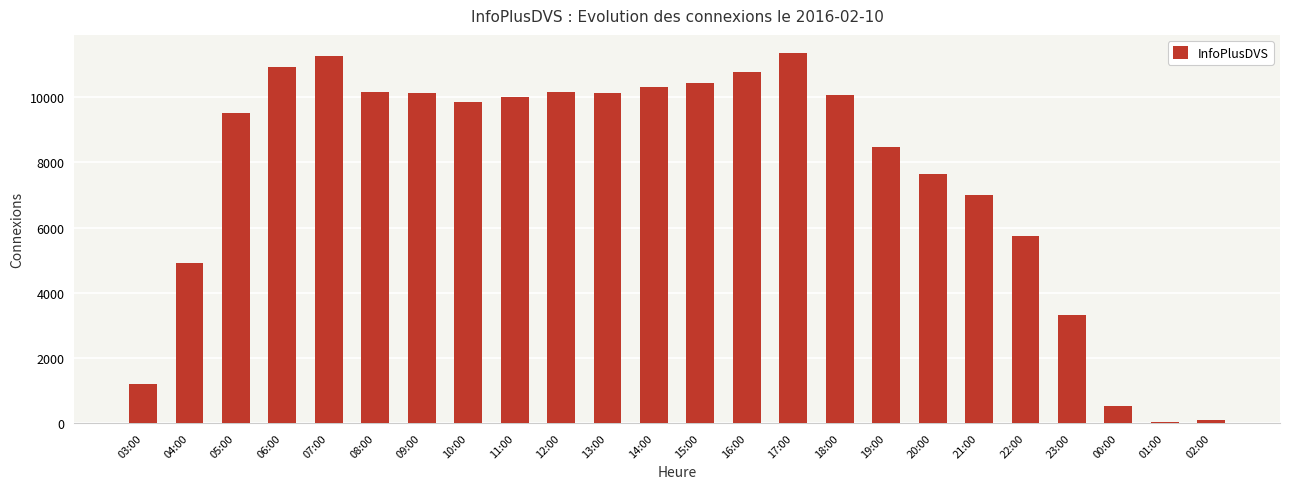

What is the maximum value shown in the chart?

11351